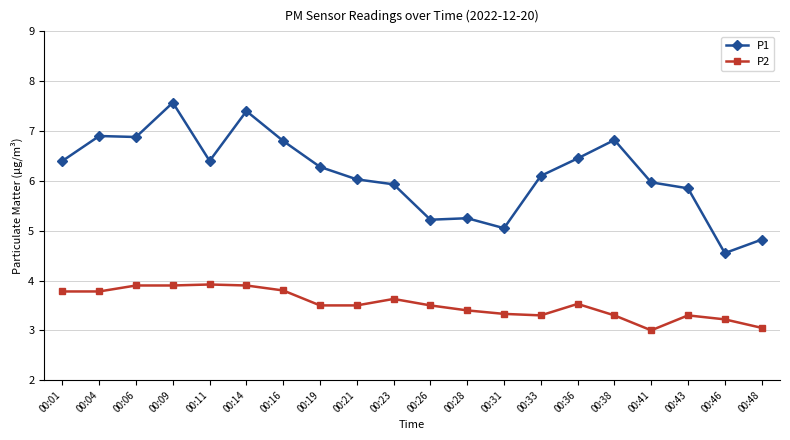

What value does the P2 series have at 00:21?

3.5